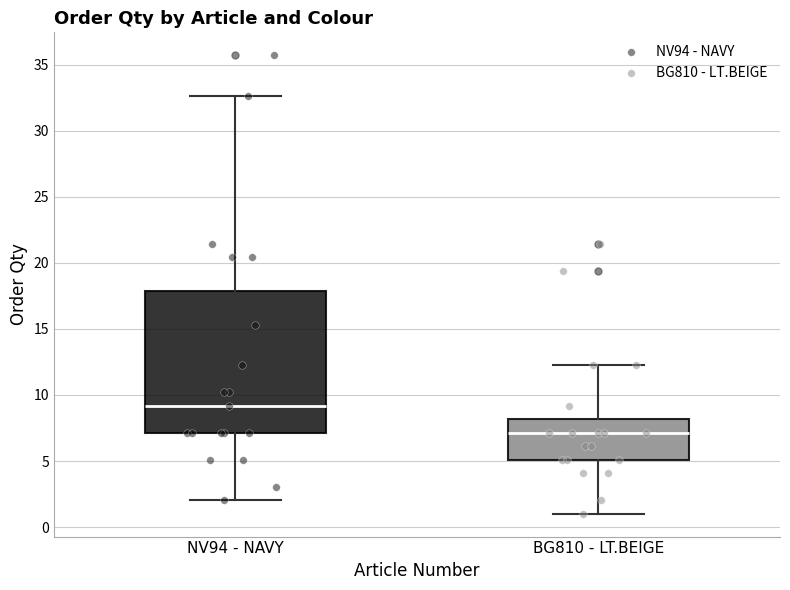

Reading left to right, read every box against the y-axis: the position of its median line, the range the box covers, and the ends of its whiskers. The values are not printed on the chart, so give them approximately, as read against the axis.

NV94 - NAVY: median 9.0, box 7.0 to 18.0, whiskers 2.0 to 32.5
BG810 - LT.BEIGE: median 7.0, box 5.0 to 8.0, whiskers 1.0 to 12.0